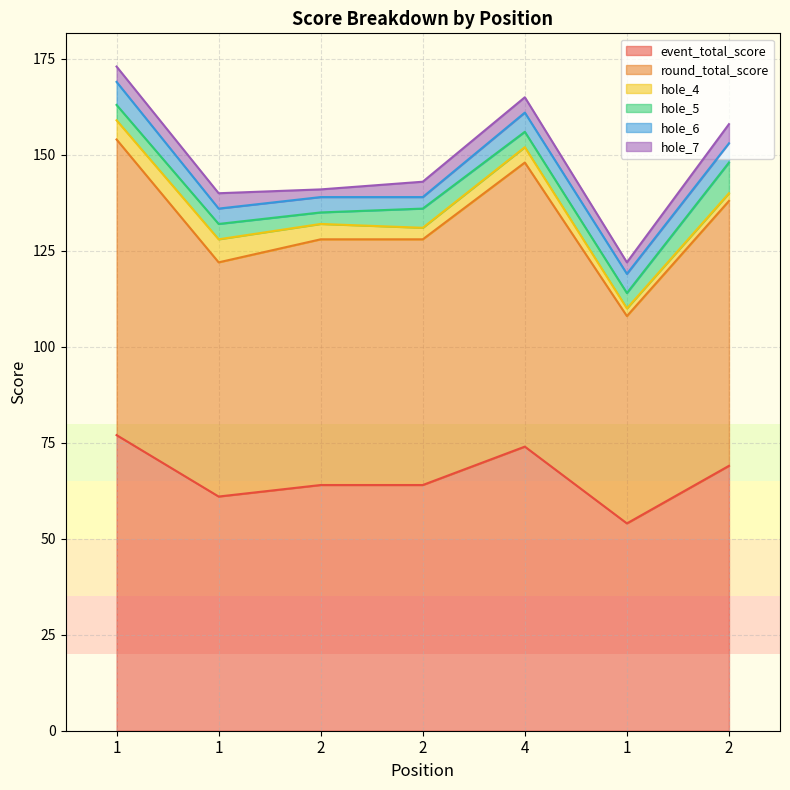

Does the chart have visible grid lines?

Yes